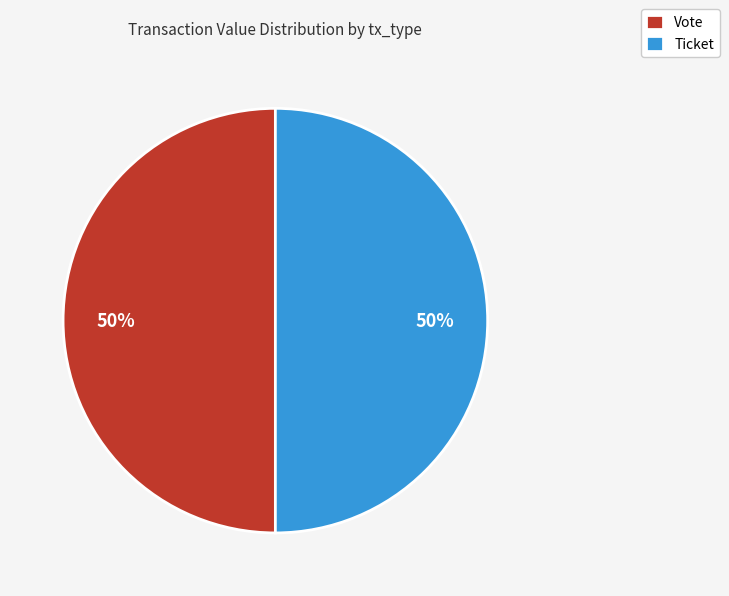

To the nearest percent, what is the average slice percentage?

50%